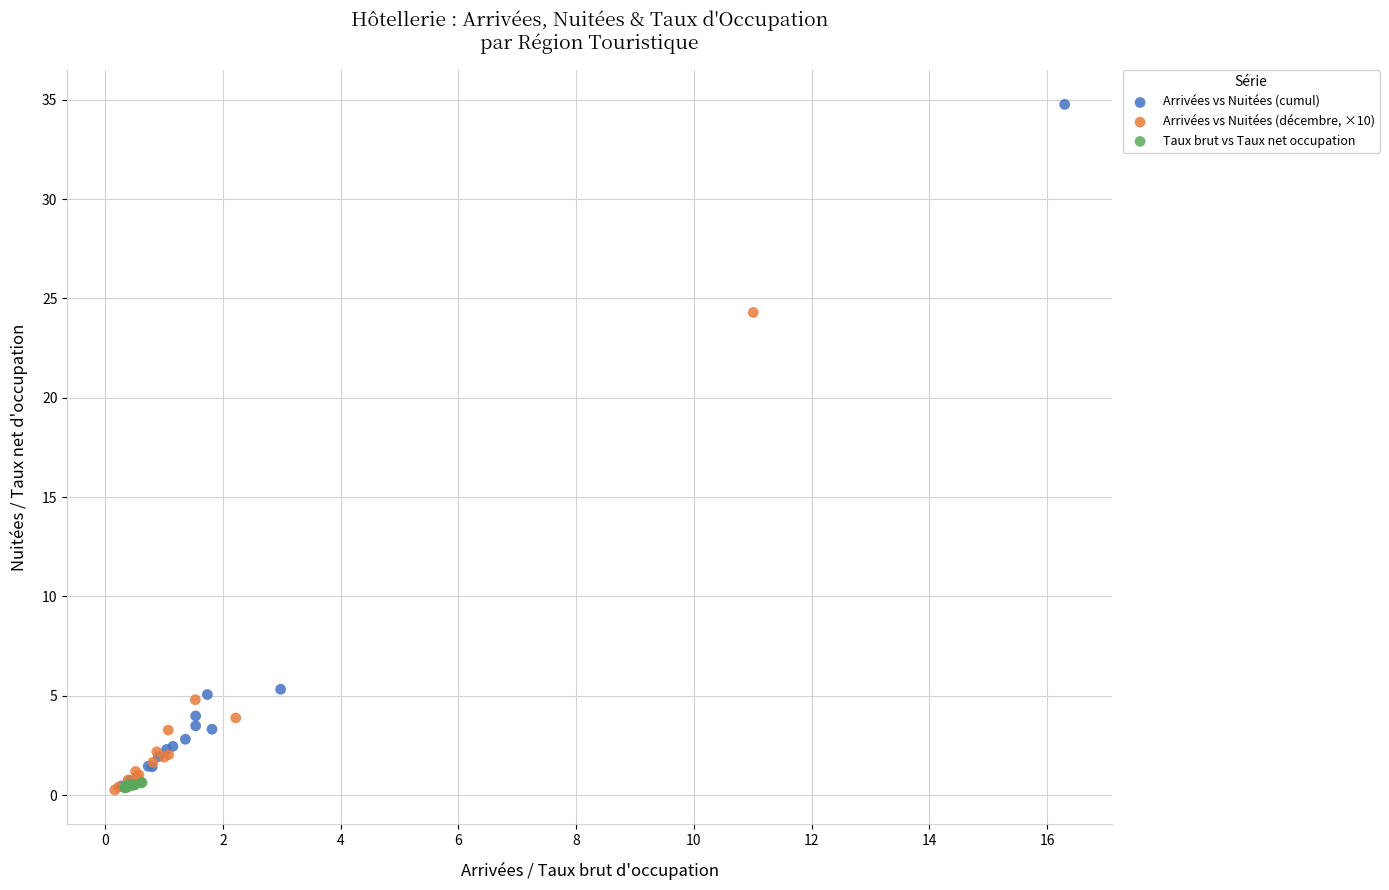

Which series reaches the maximum Y coordinate?

Arrivées vs Nuitées (cumul)